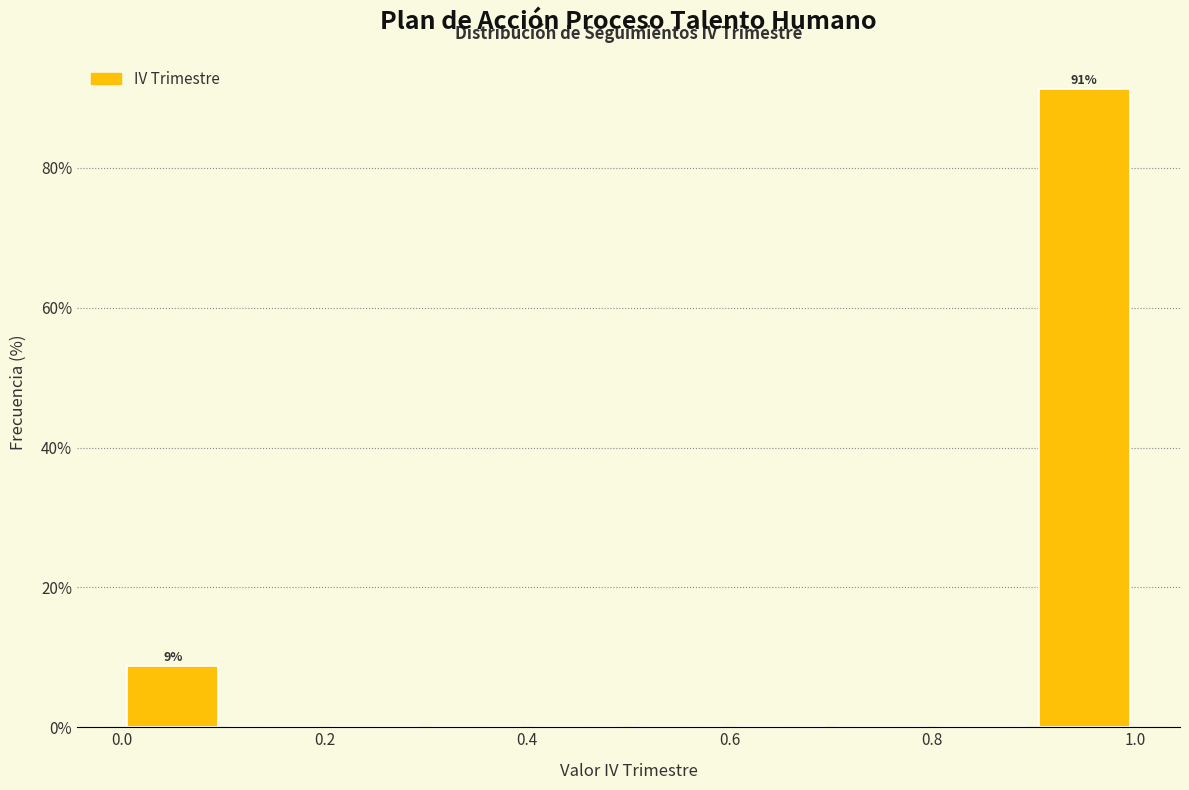

Which range on the x-axis has the tallest bar?

0.9 to 1.0